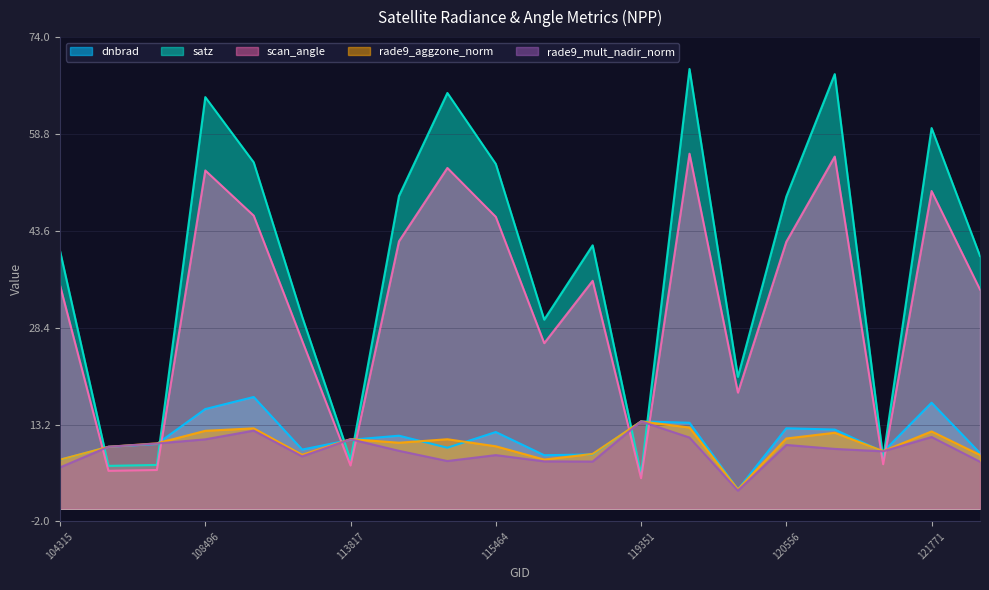

The value of rade9_mult_nadir_norm at 108496 is 18.6. True or false?

False